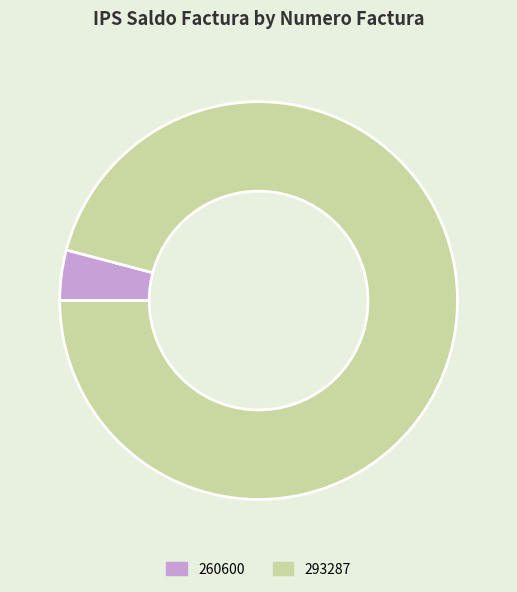

How many segments does this pie chart have?

2